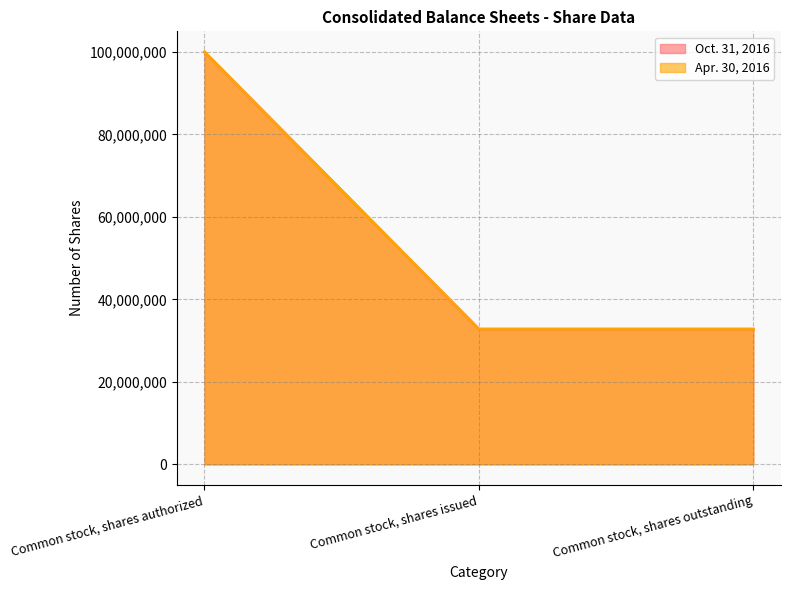

What position from the right is Common stock, shares issued?

2